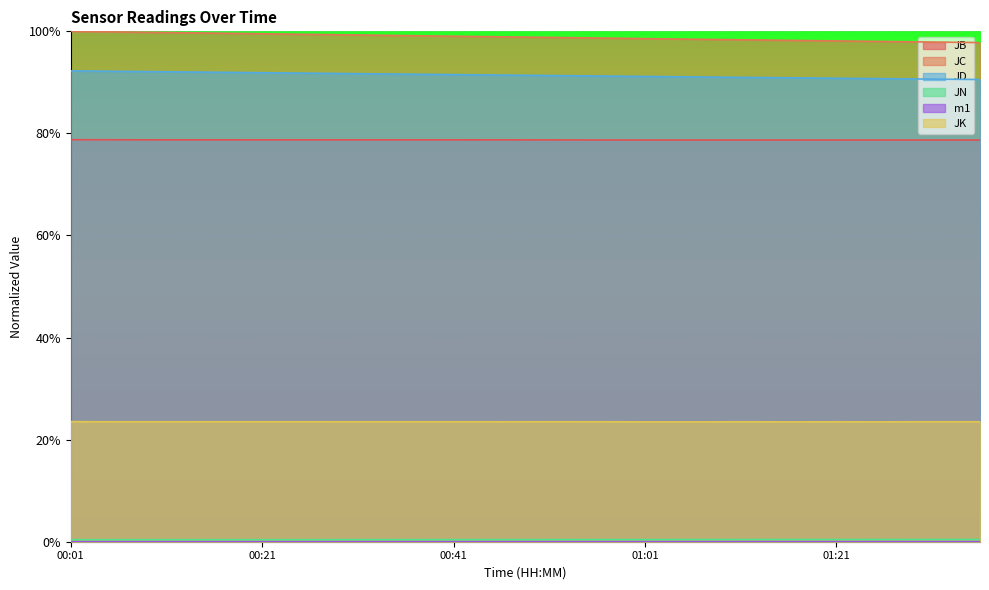

What is the sum of the JK values at 00:46 and 01:31?

0.5